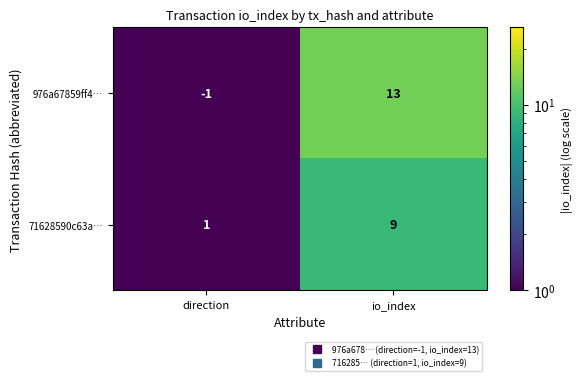

Which series has the widest spread of values?

976a67859ff4…